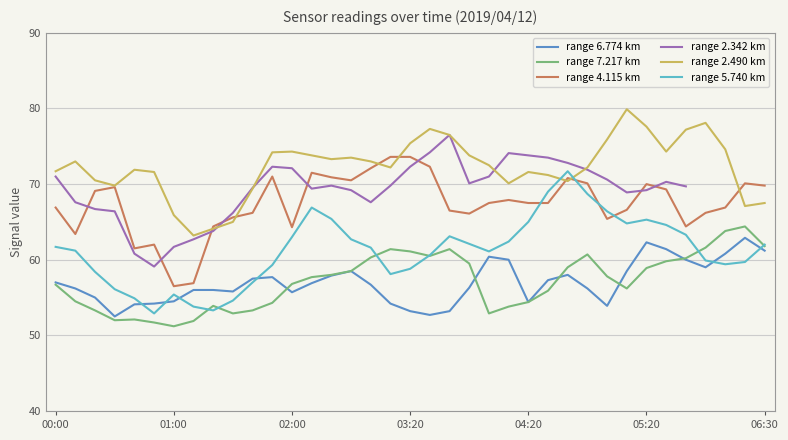

The value of range 5.740 km at 05:20 is 42.4. True or false?

False